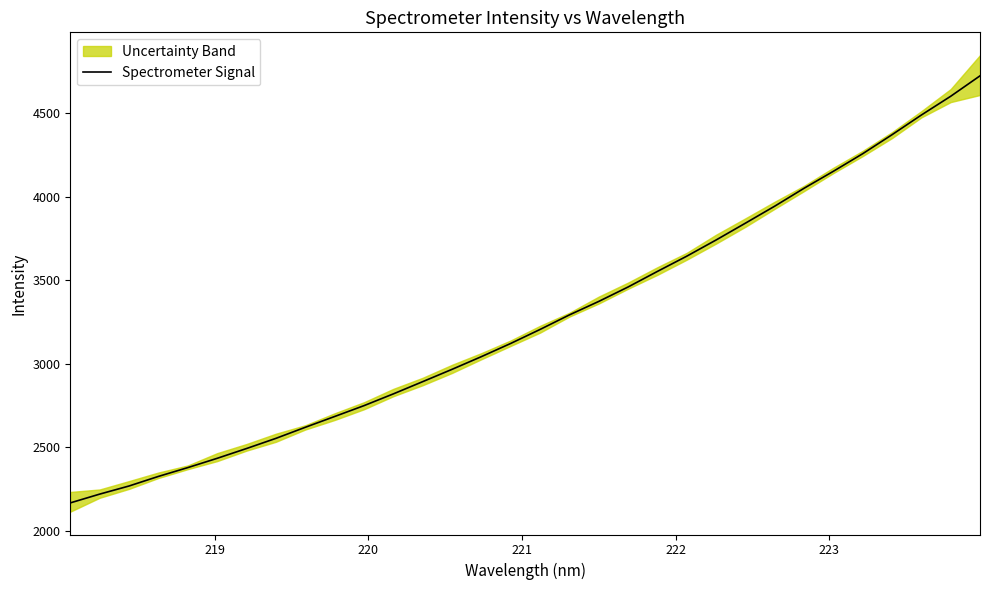

What is the smallest value displayed?

2167.9